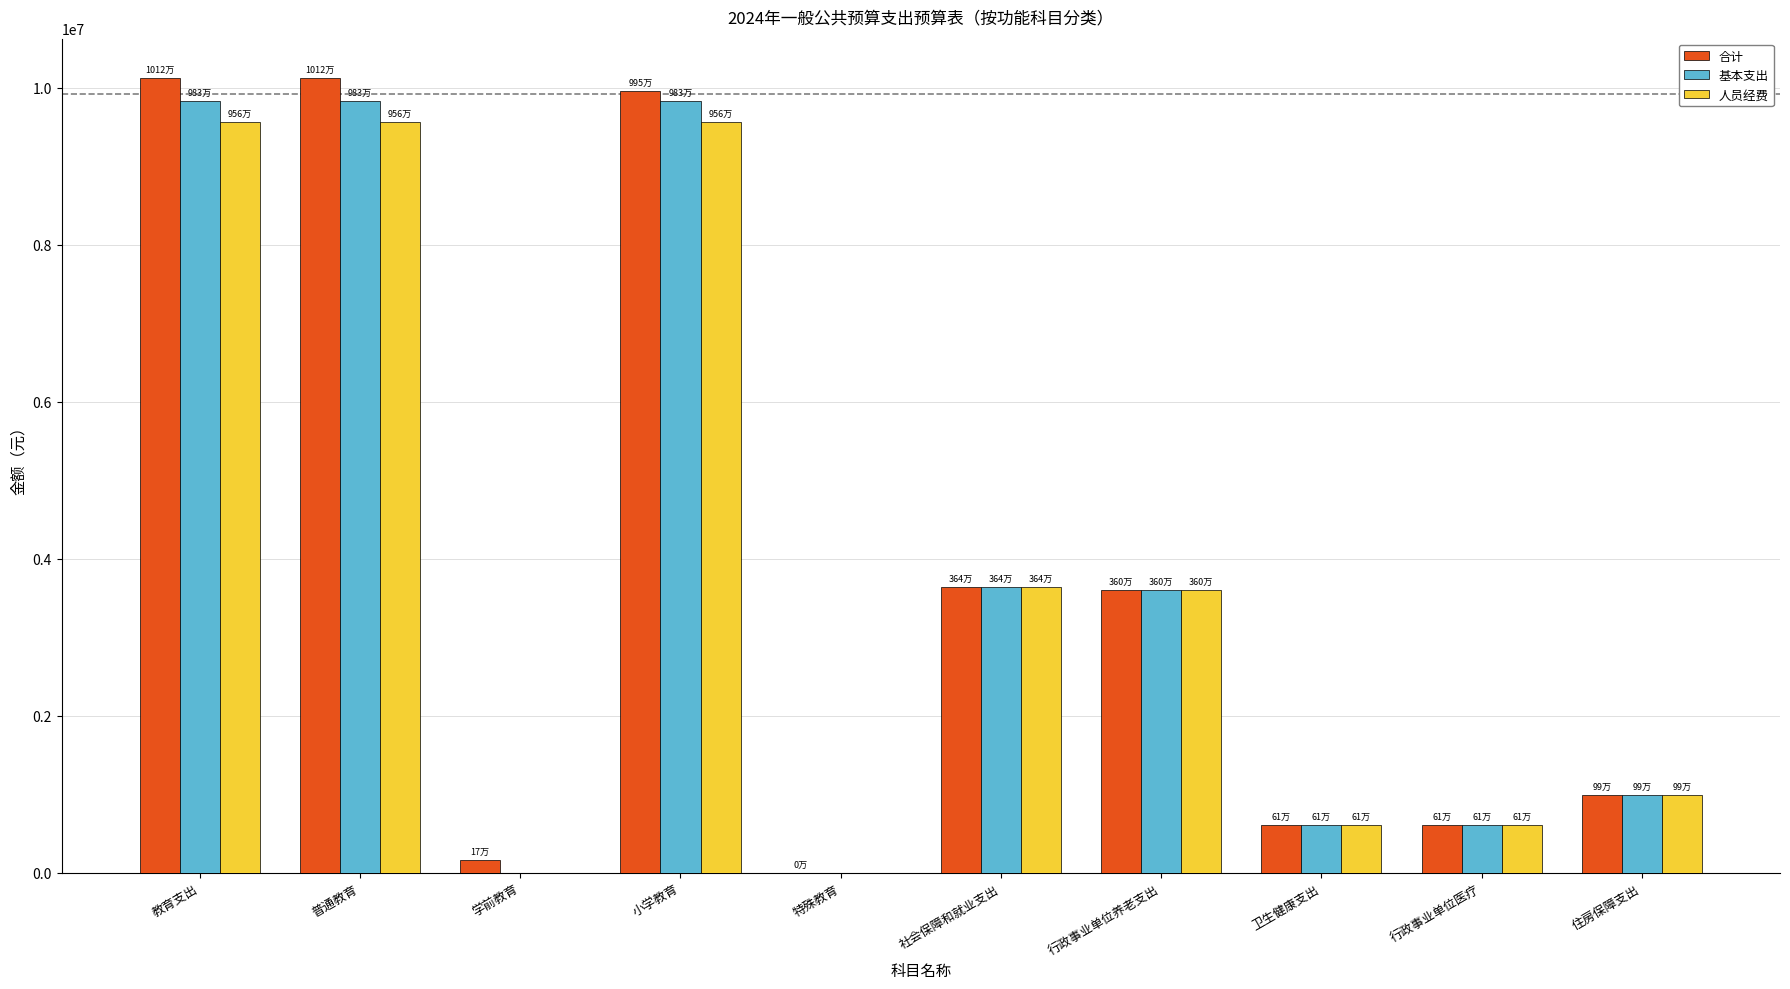

What is the total value across all series at 普通教育?

29505908.6